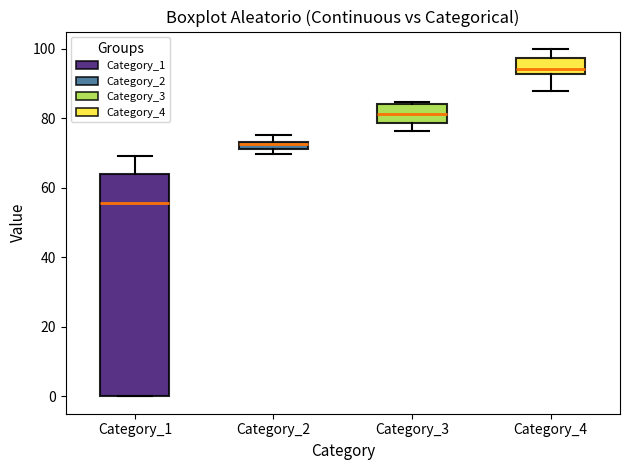

Comparing the boxes themselves (not the whiskers), which one is the tallest?

Category_1